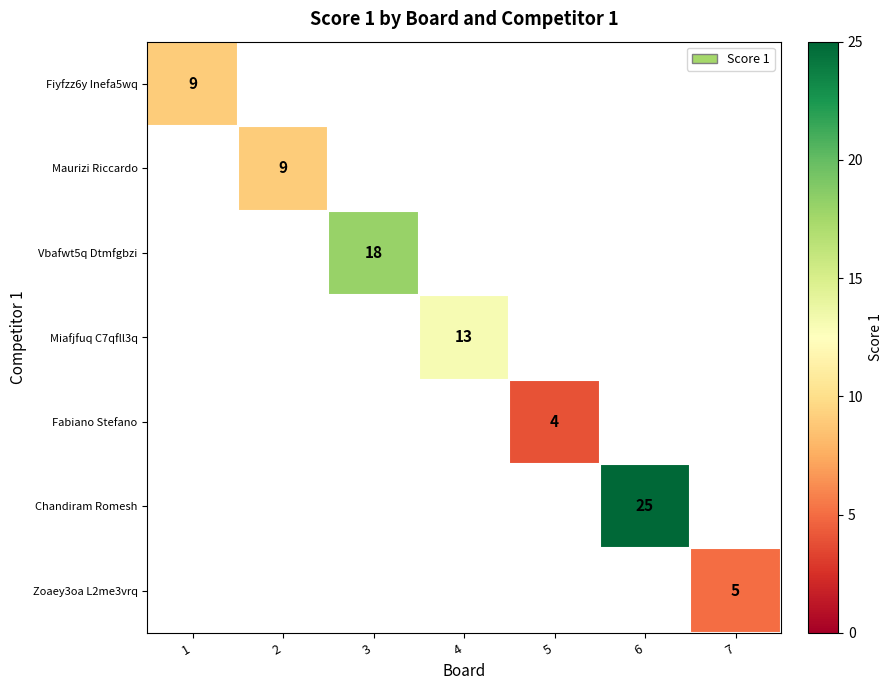

Is it true that Miafjfuq C7qfll3q equals 13 at 4?

True